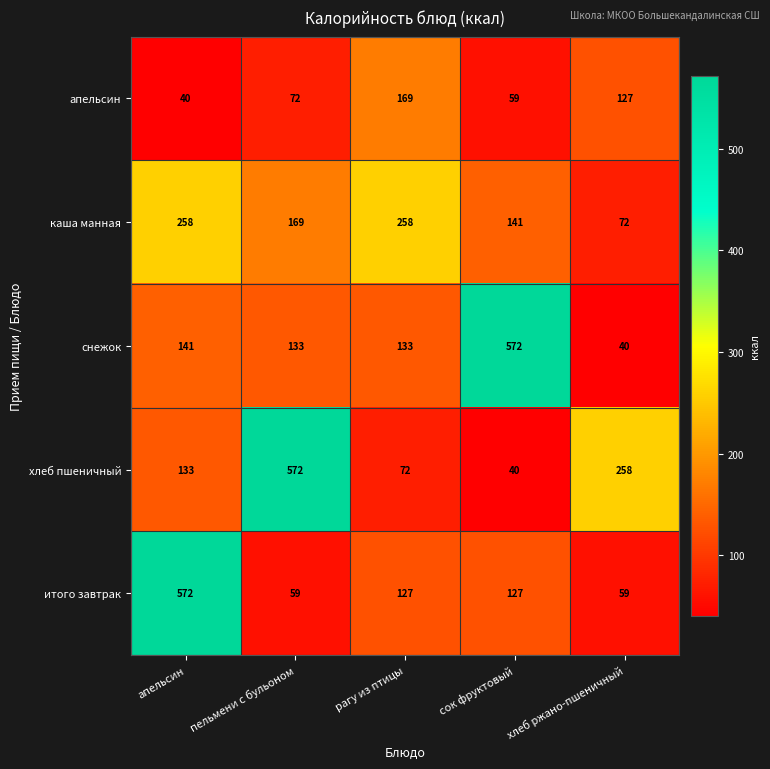

At how many categories does at least one series exceed 355?

3